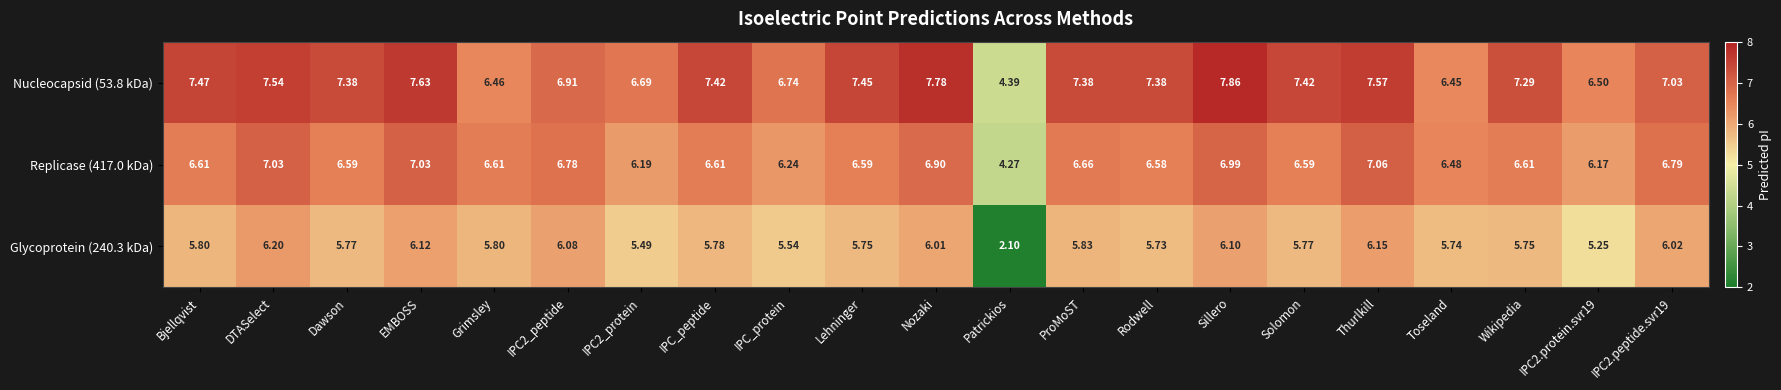

What is the spread (max minus min) of values at Sillero?

1.8